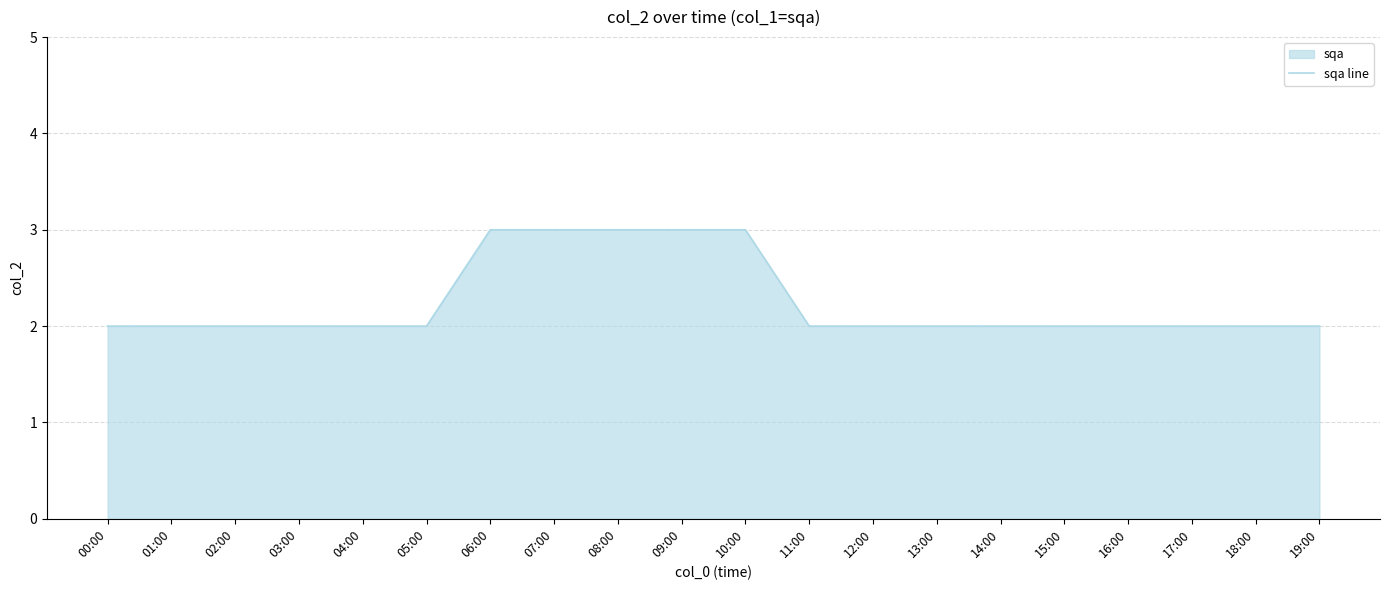

Reading left to right, transcribe all the data shown in this chart.

2	2	2	2	2	2	3	3	3	3	3	2	2	2	2	2	2	2	2	2